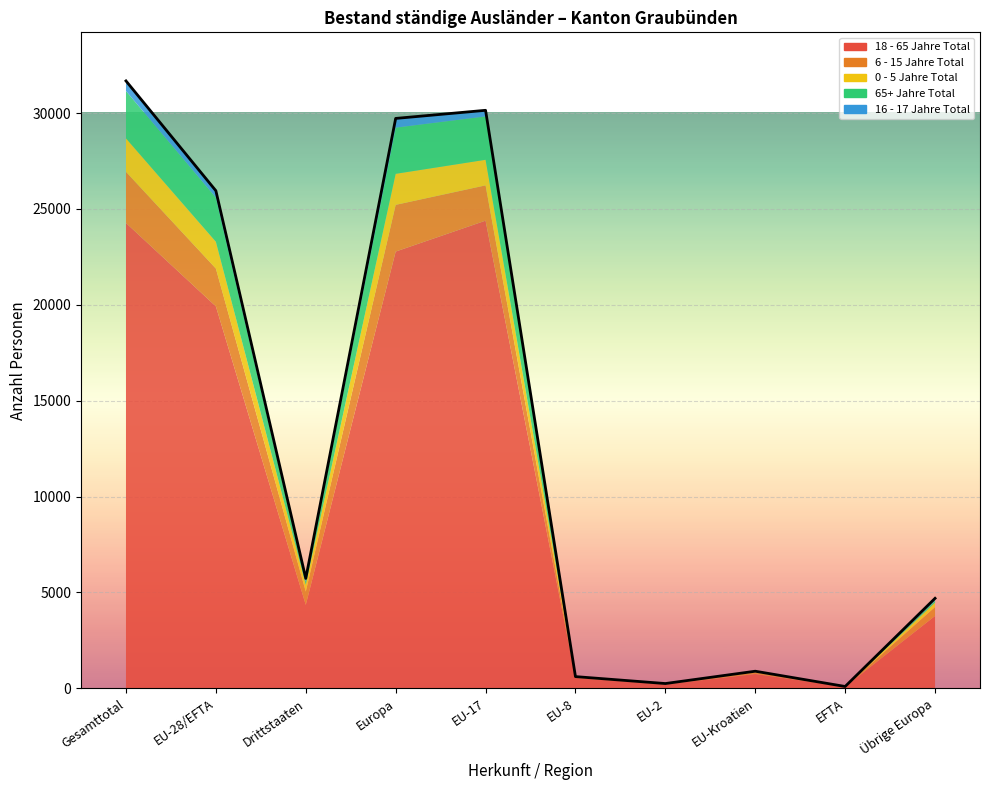

How many values in the 16 - 17 Jahre Total series exceed 18?

7